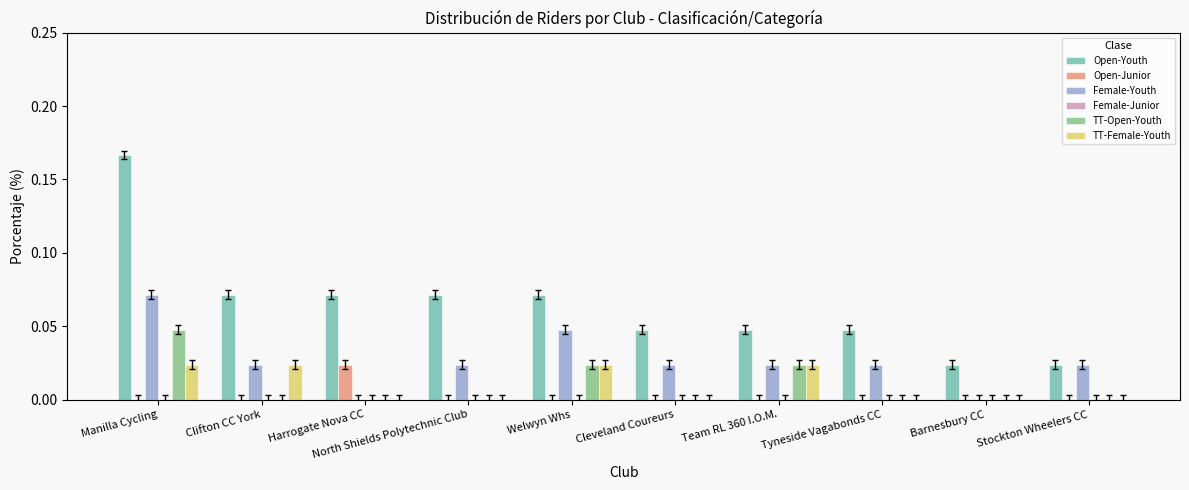

Which category has the highest value in the TT-Open-Youth series?

Manilla Cycling